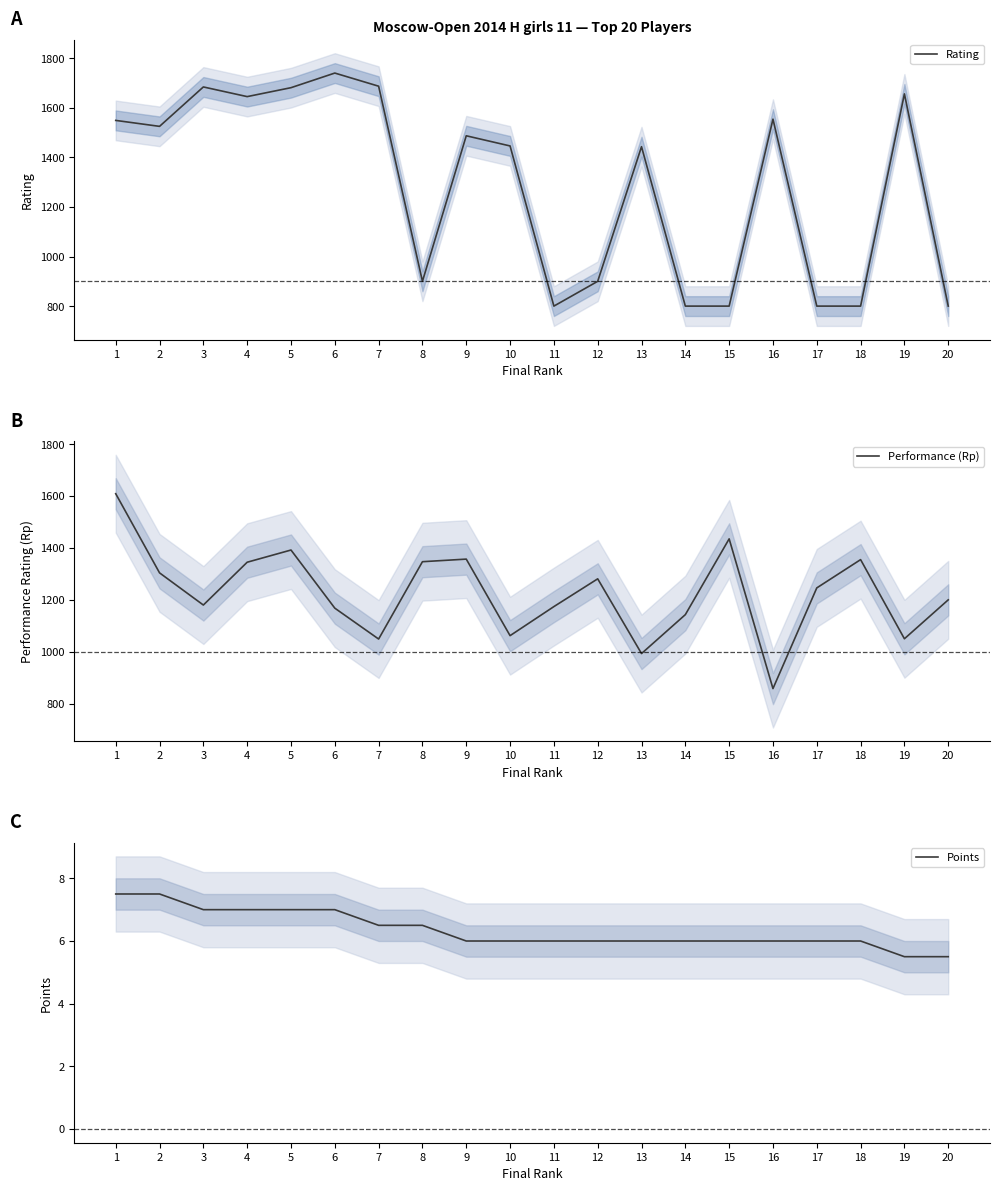

Which category has the highest value in the Rating series?

6